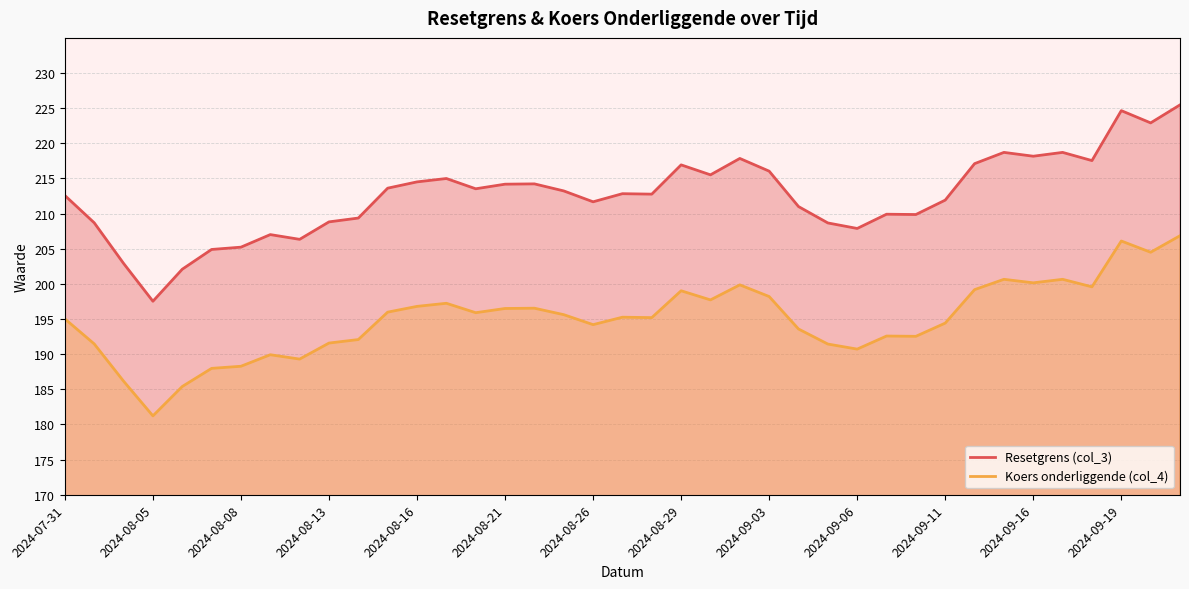

True or false: Koers onderliggende (col_4) has more than 0 points higher than both neighbors.

True